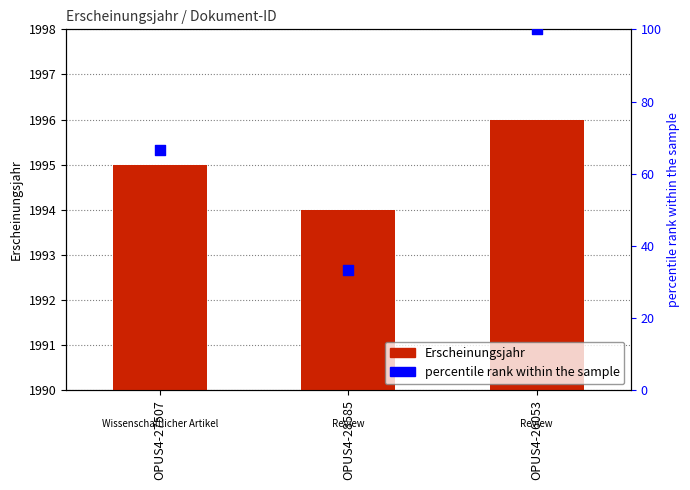

What is the total value across all series at OPUS4-27507?

2061.7